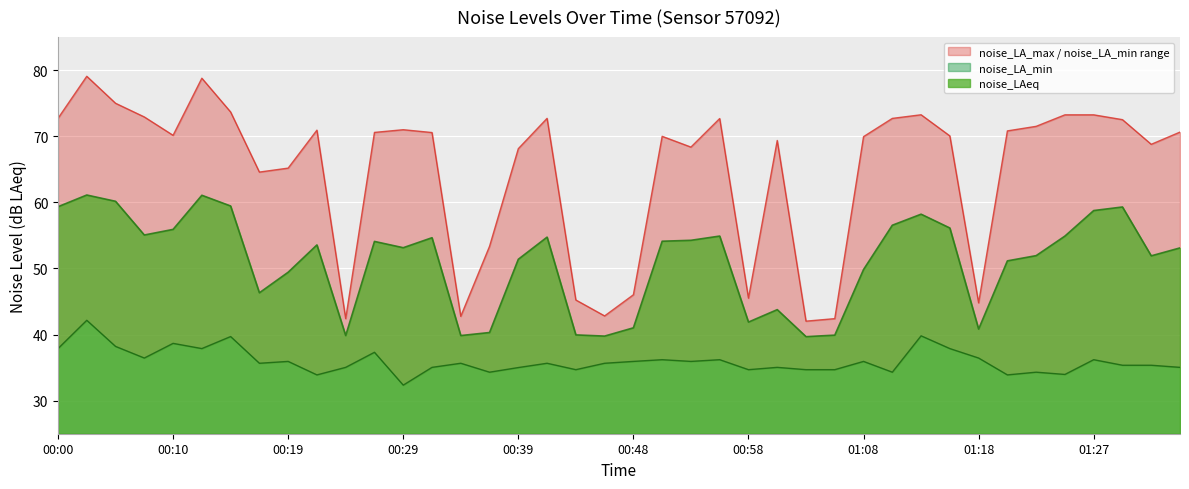

What is the value of the noise_LAeq point at the 27th from the left?

39.7